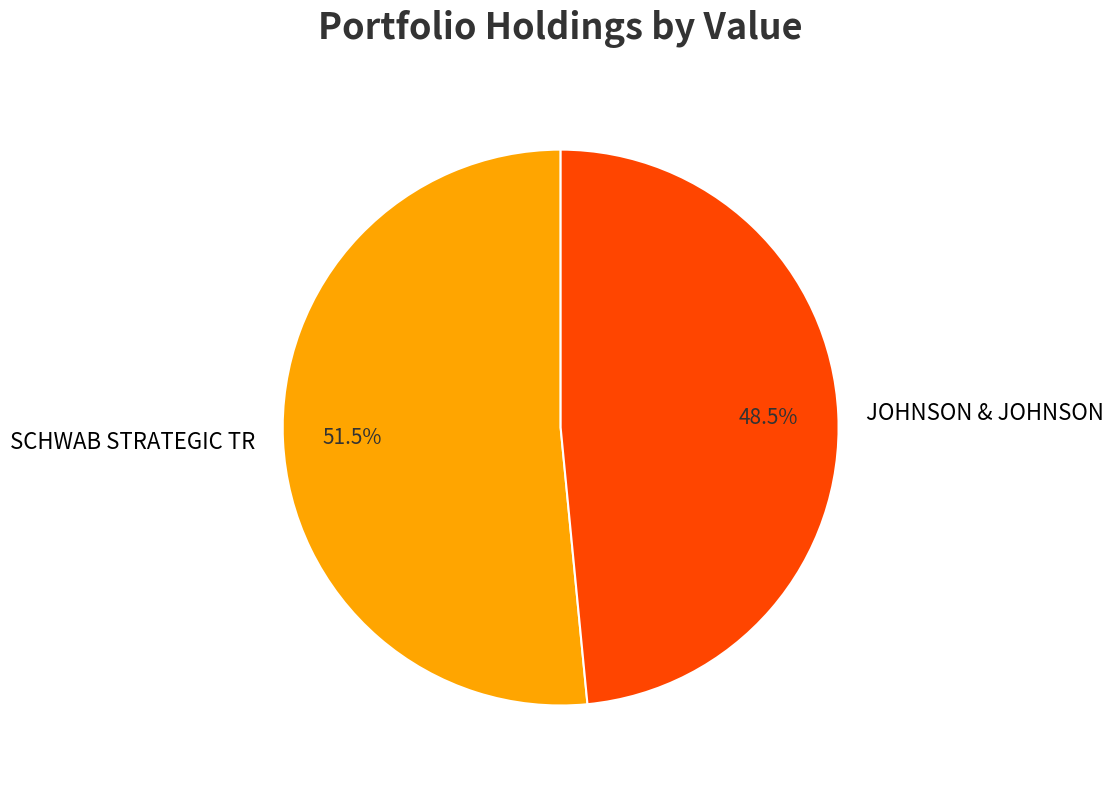

How many segments does this pie chart have?

2